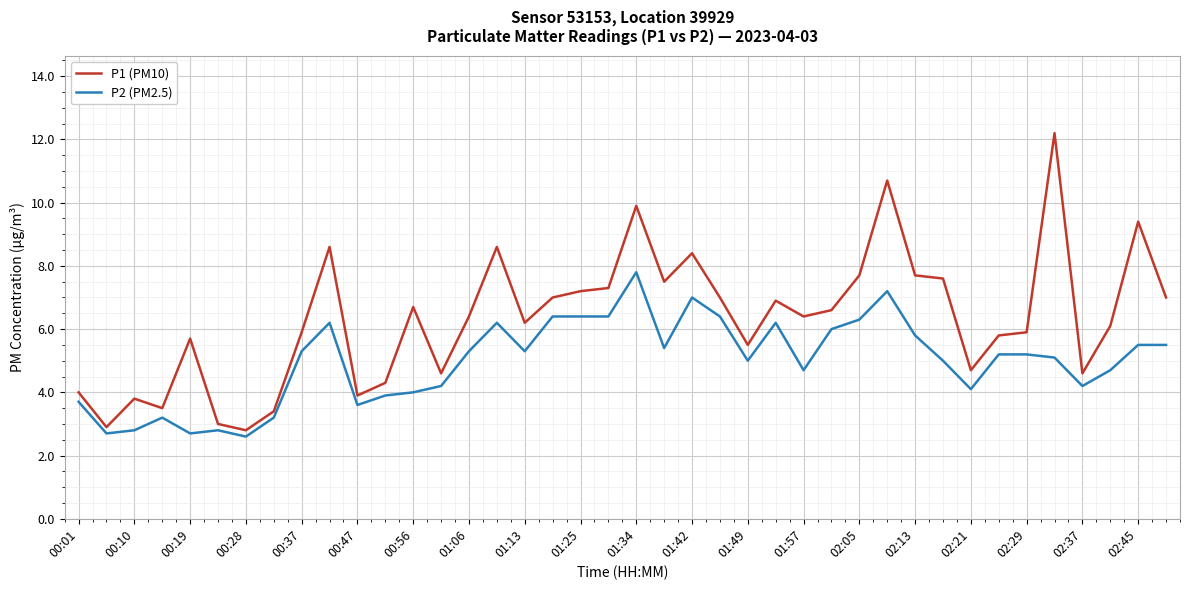

Which series has the largest range (max minus min)?

P1 (PM10)